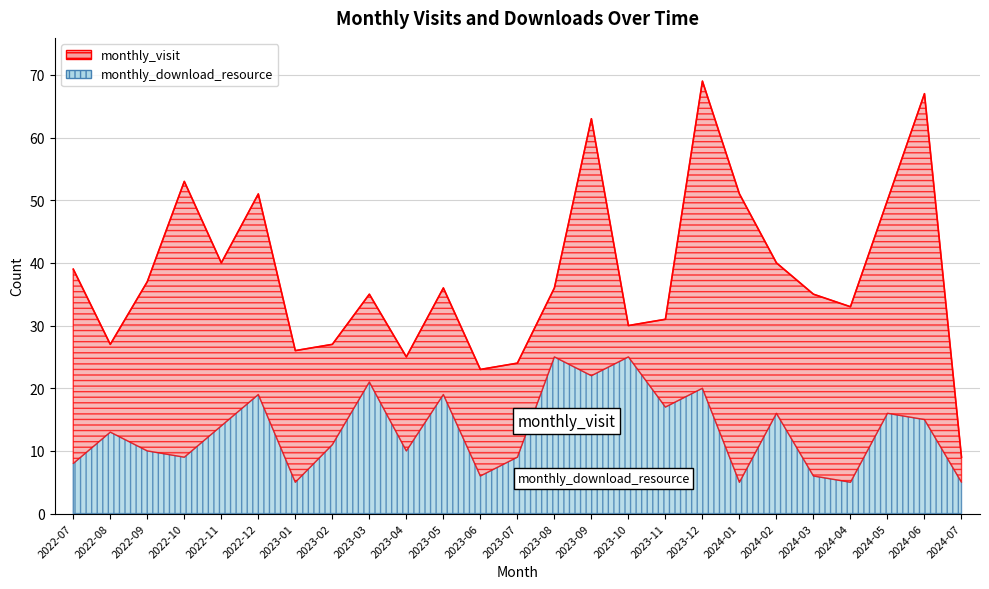

True or false: the data shows 26 at 2023-01.

True